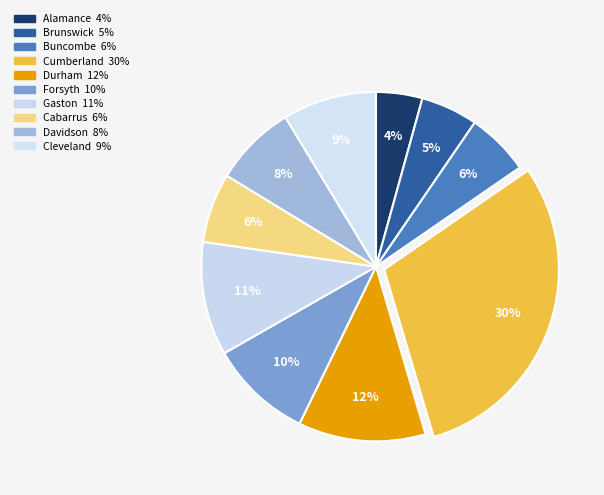

What is the largest slice in the pie chart?

Cumberland